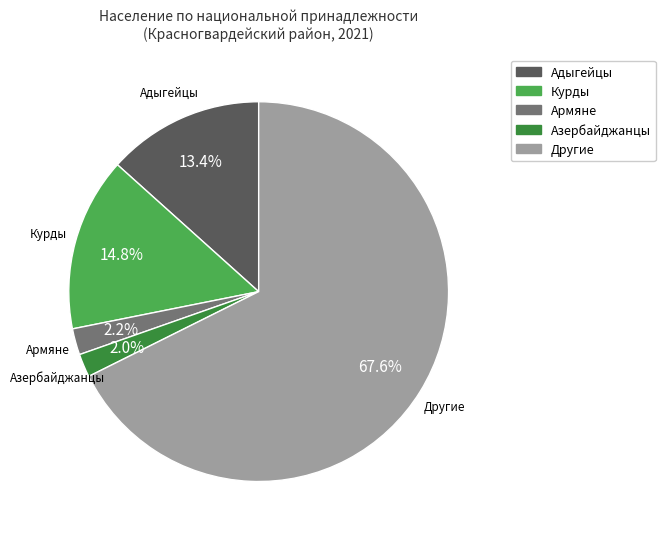

What is the largest slice in the pie chart?

Другие